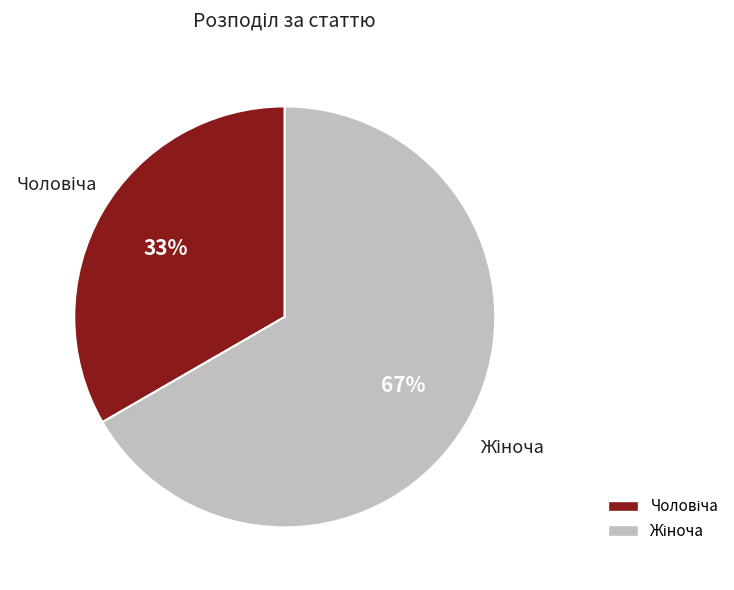

To the nearest percent, what is the average slice percentage?

50%